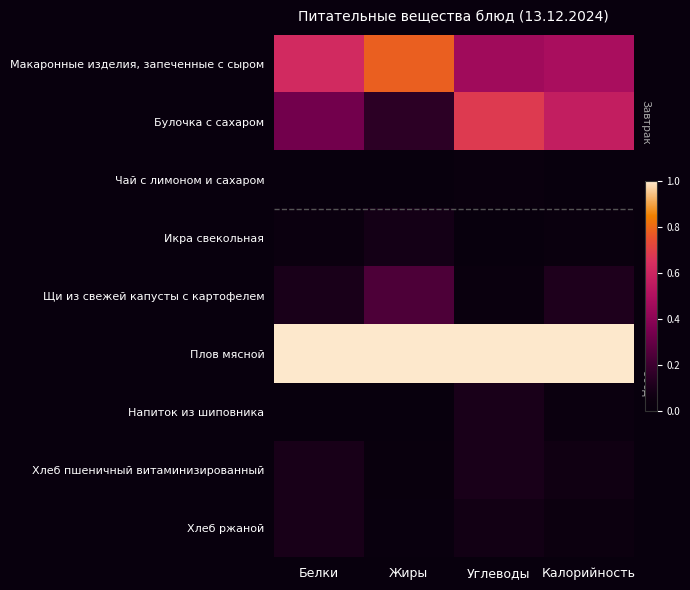

At which category is the sum across all series the highest?

Углеводы